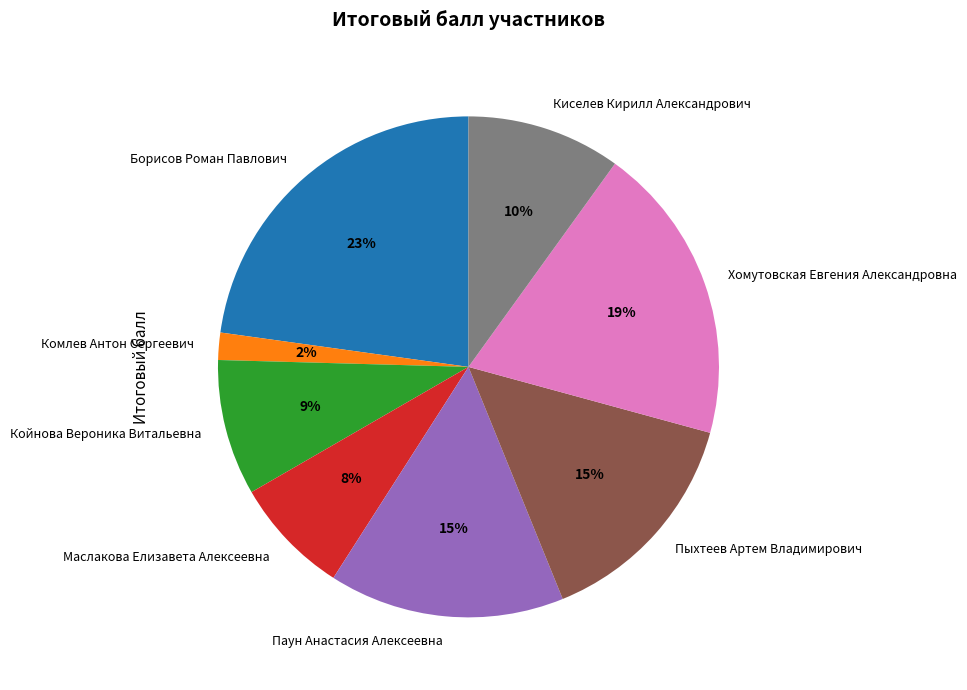

To the nearest percent, what portion does Пыхтеев Артем Владимирович represent?

15%